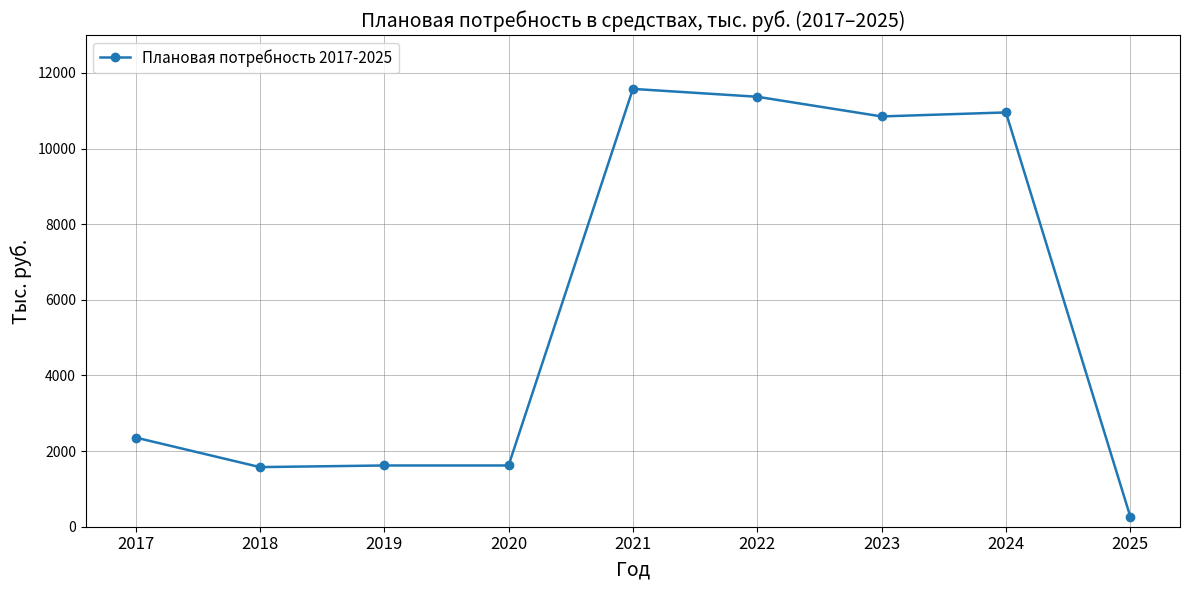

How many values exceed 2358?

5